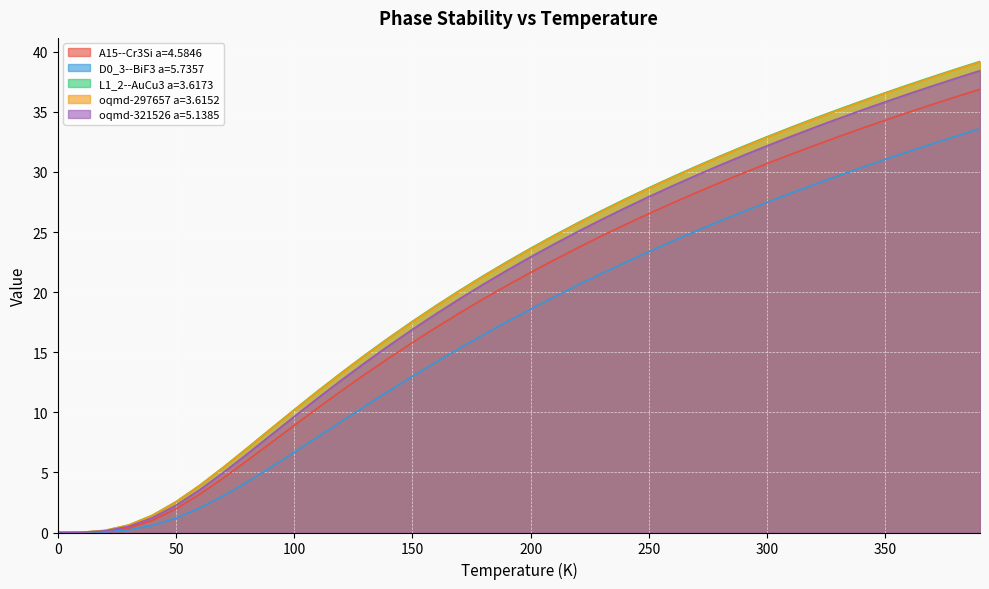

At which category is the sum across all series the highest?

390.0